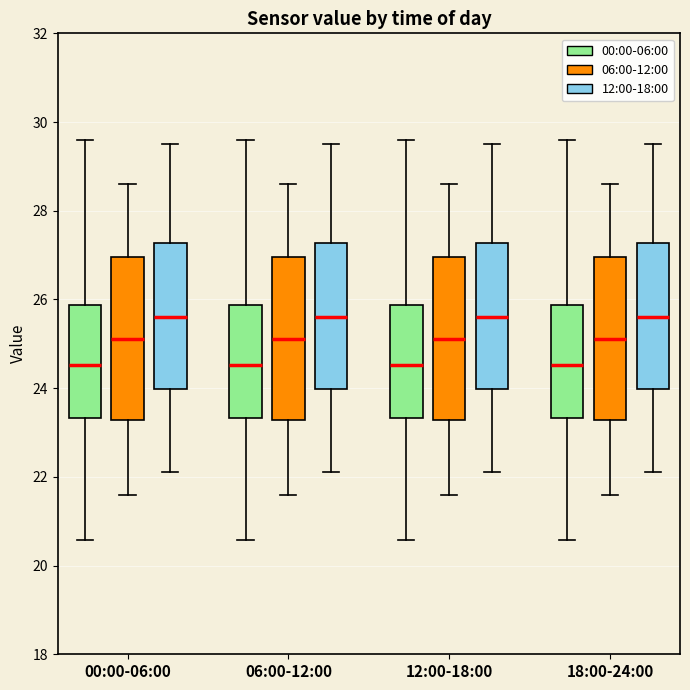

Where is the upper edge of the box for 12:00-18:00 (12:00-18:00) on the y-axis? The values are not printed on the chart, so give them approximately, as read against the axis.

27.2